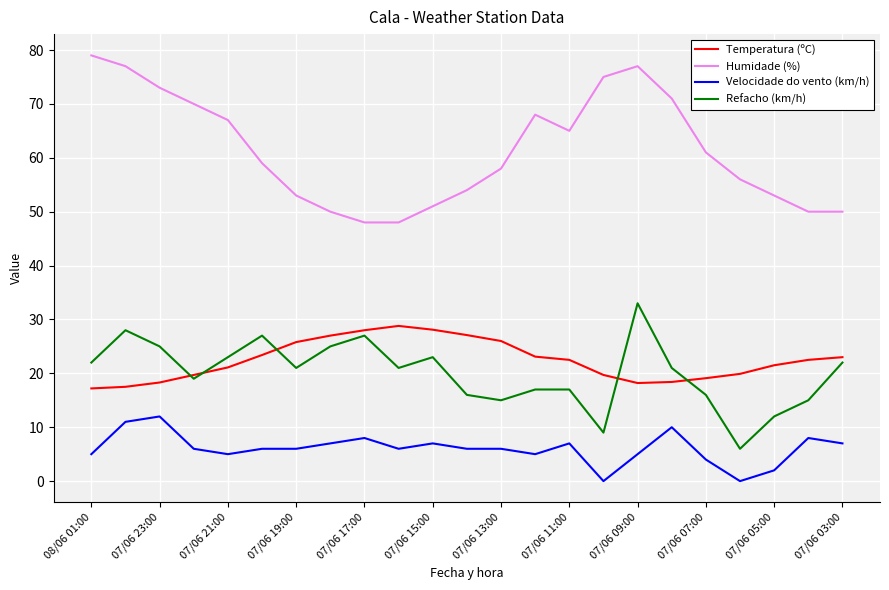

Which series has the widest spread of values?

Humidade (%)